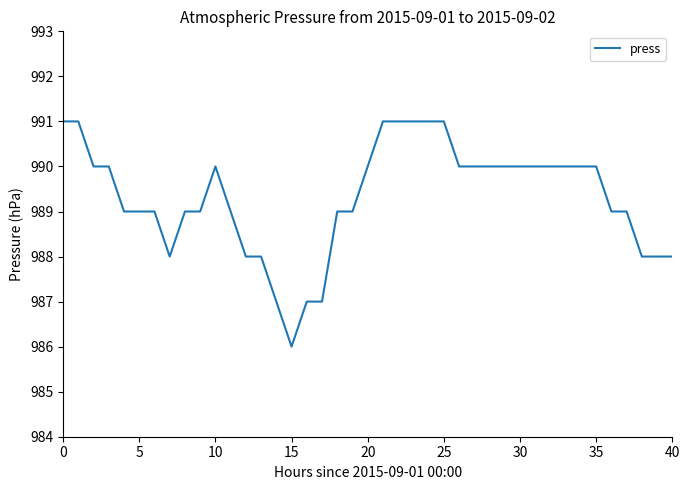

What is the smallest value displayed?

986